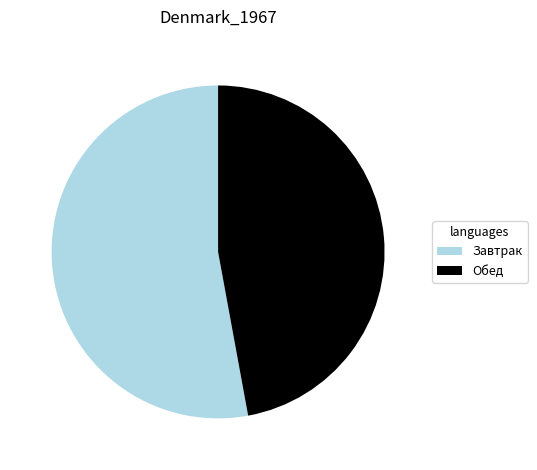

How many segments does this pie chart have?

2